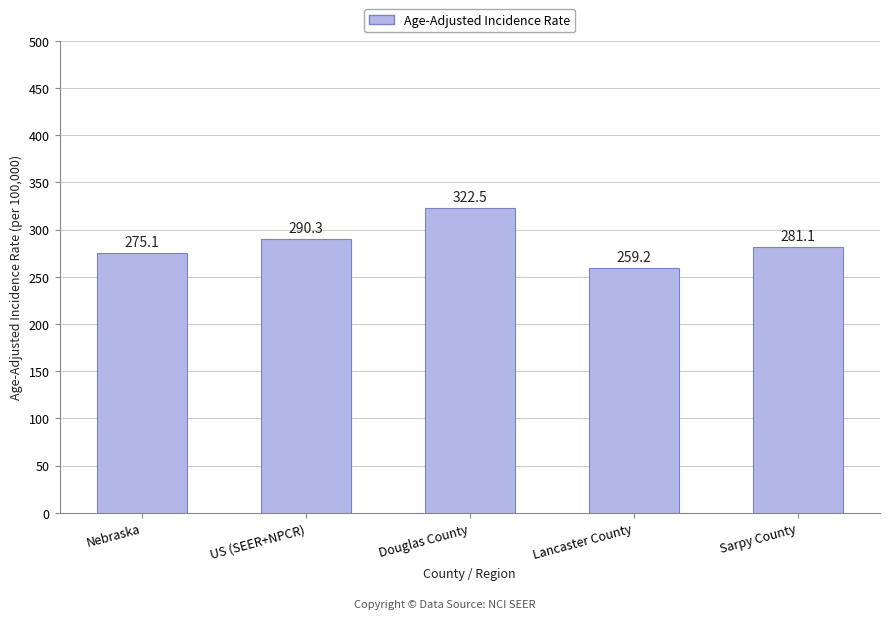

What is the difference between the values at Lancaster County and Sarpy County?

21.9